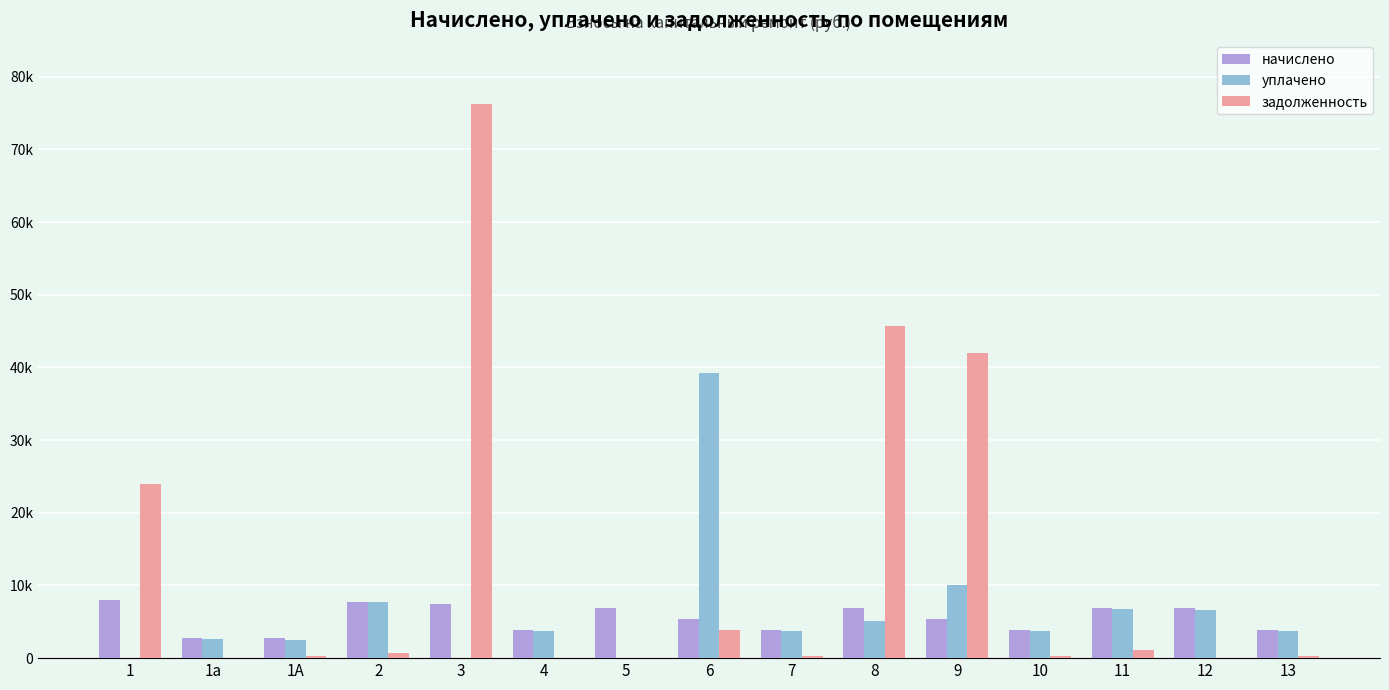

Where is задолженность nearest to the value 38119?

9